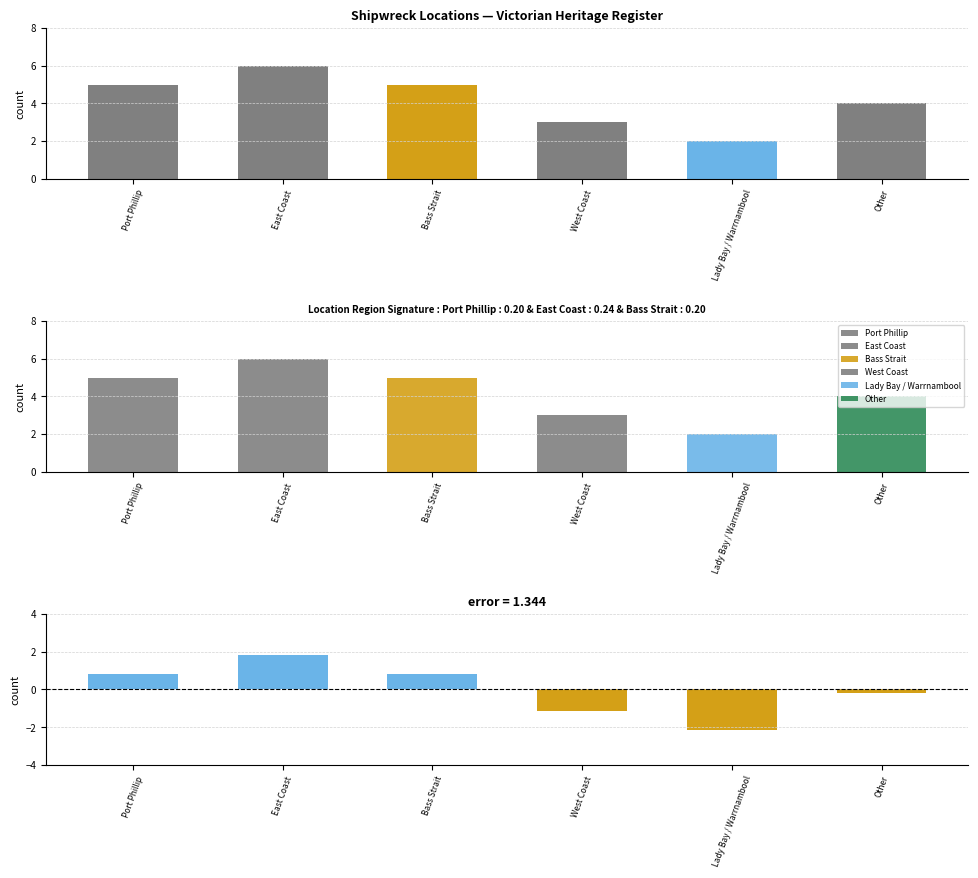

How many distinct data groups are displayed?

6